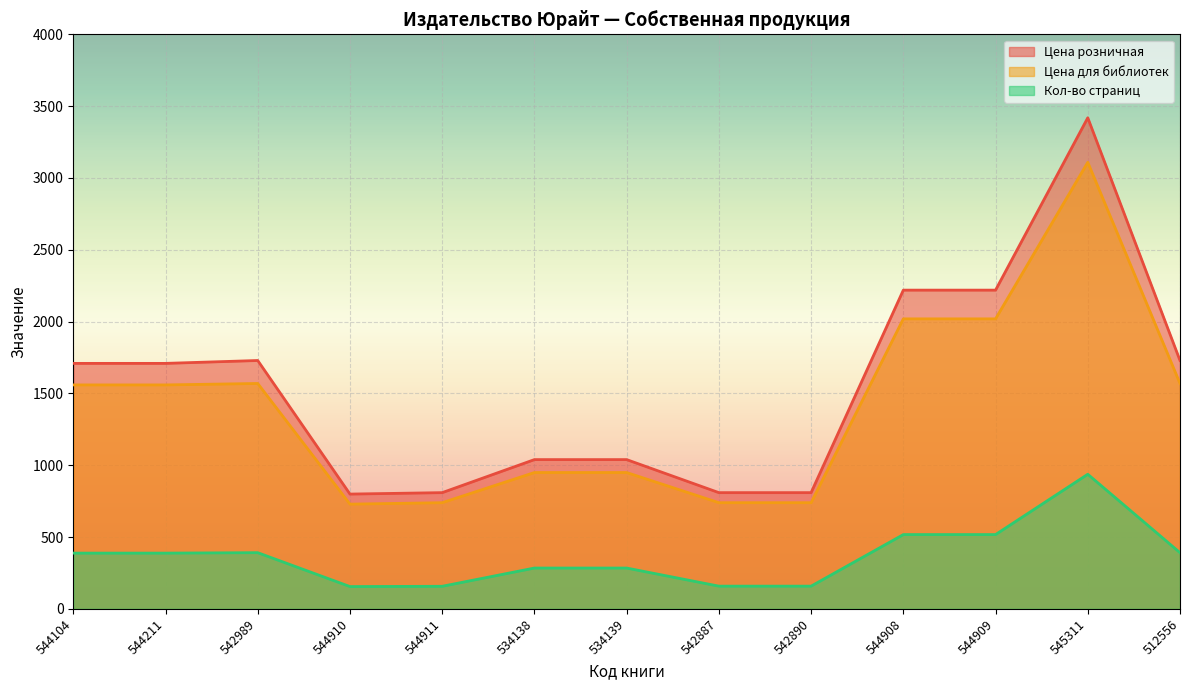

True or false: Цена для библиотек and Кол-во страниц intersect in this chart.

False